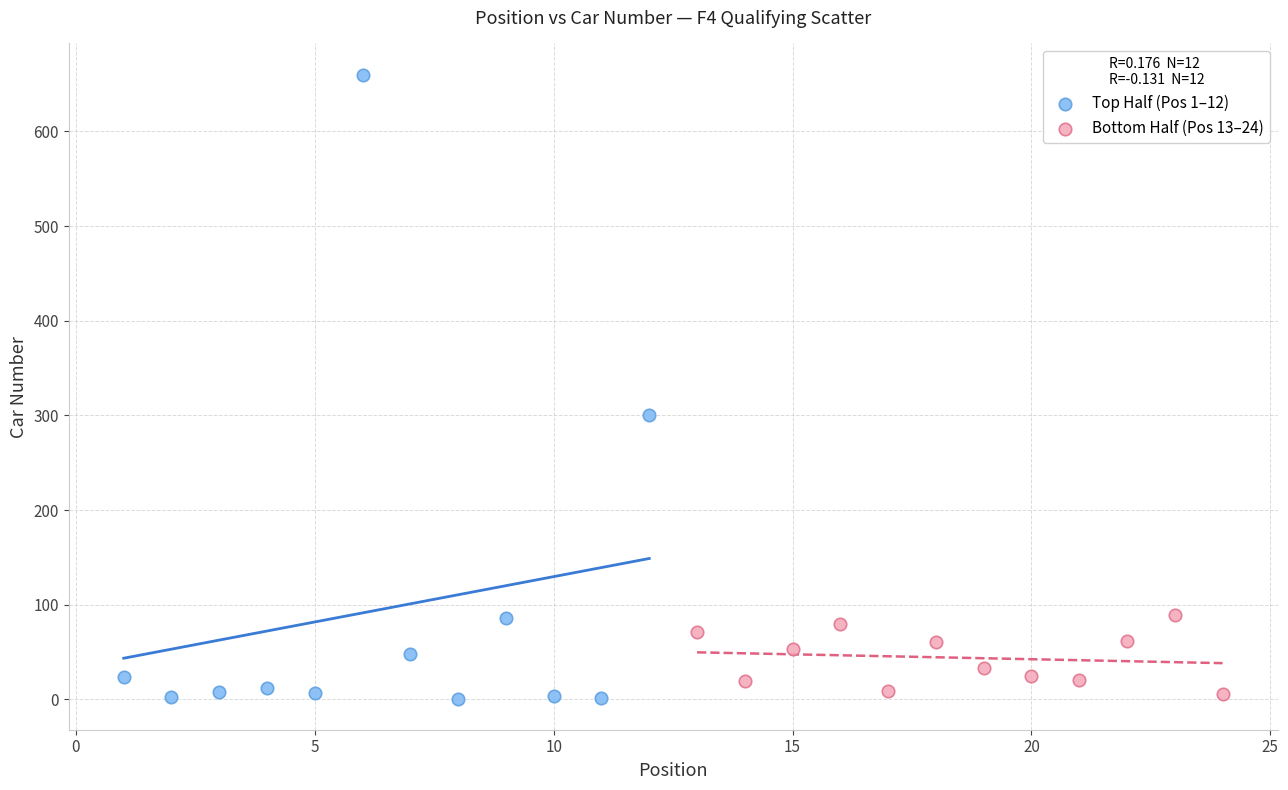

Which series reaches the maximum Y coordinate?

Top Half (Pos 1–12)